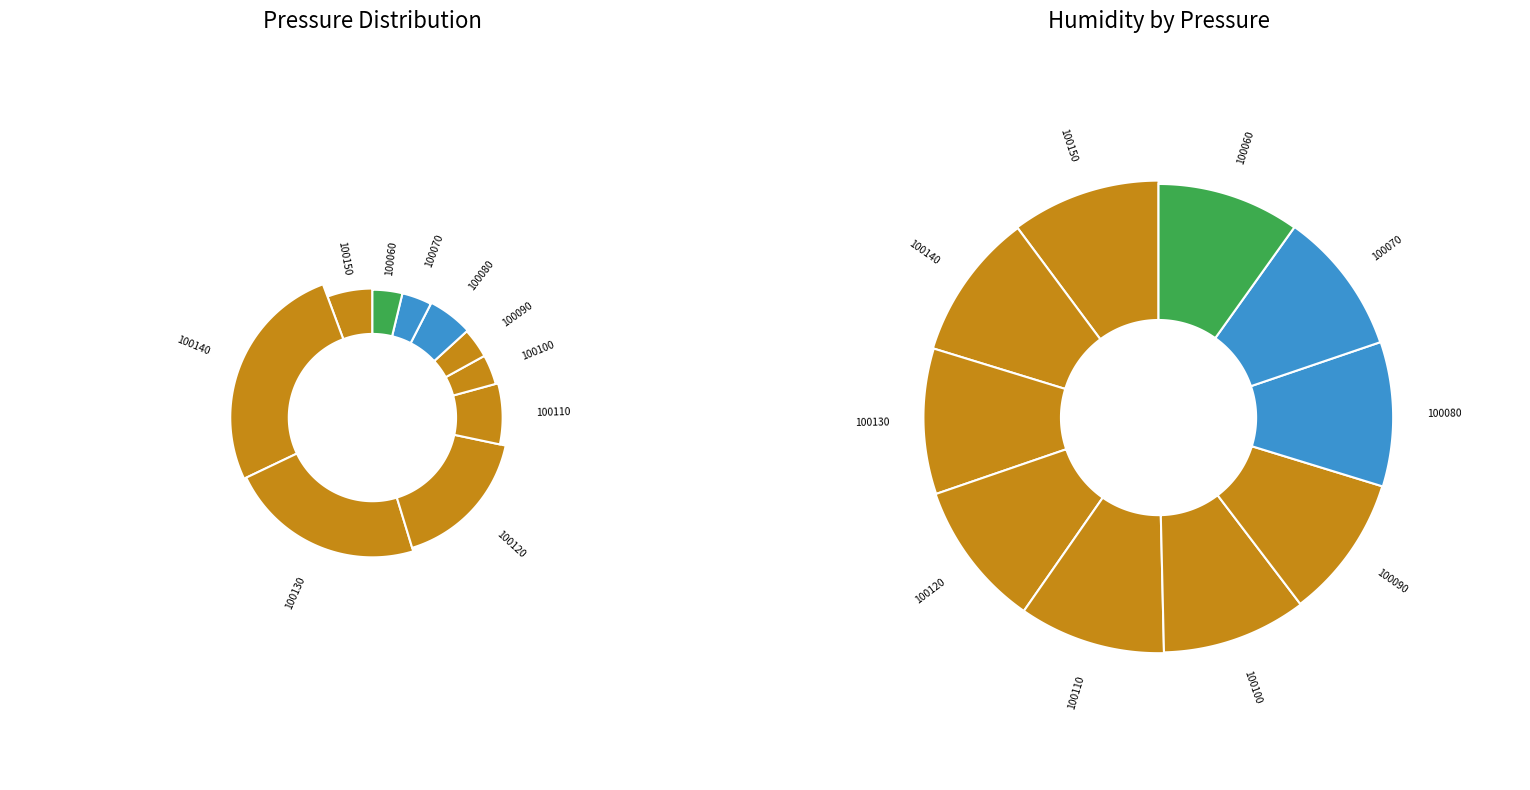

Which category has the smallest portion of the pie?

100060